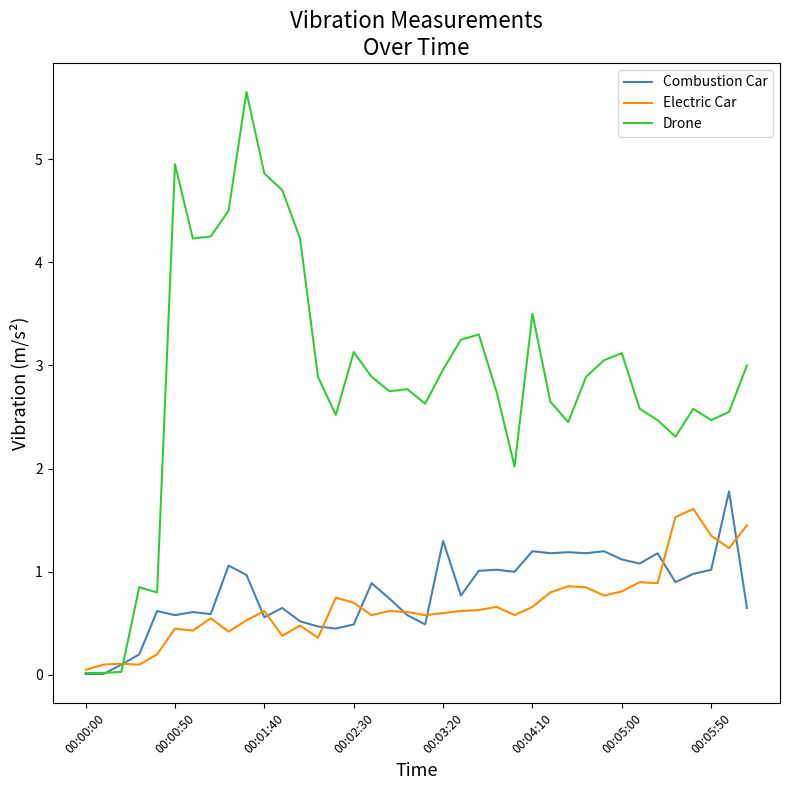

Which series has the widest spread of values?

Drone